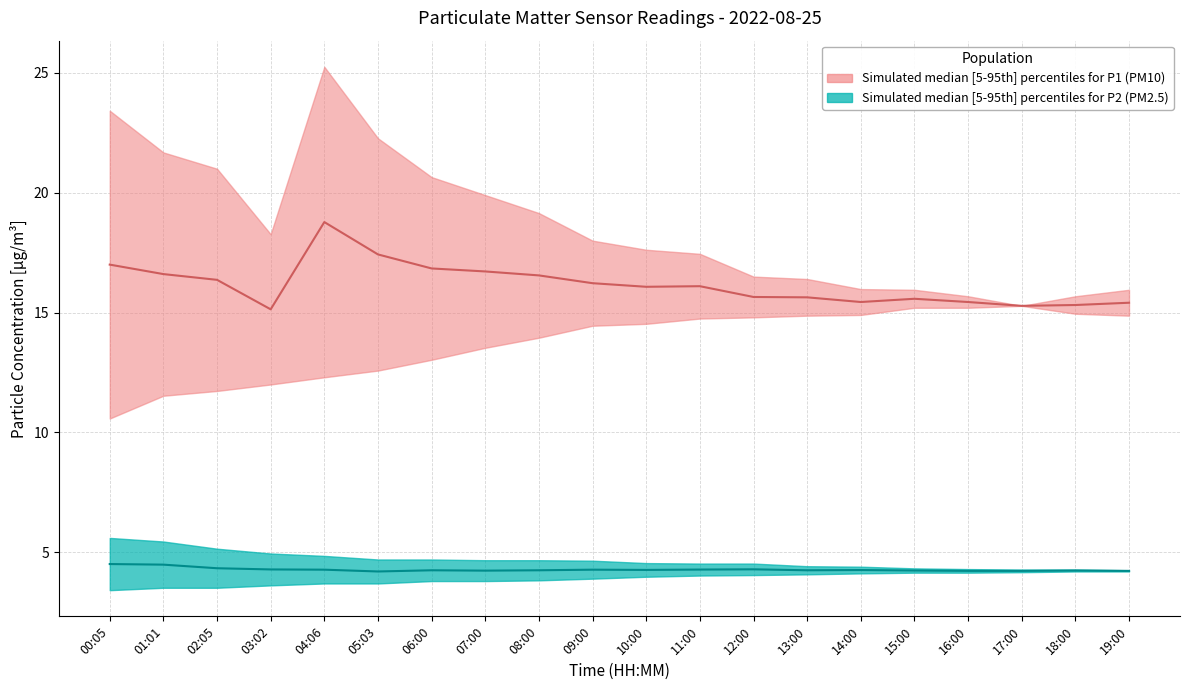

Is the value of P1 median at 11:00 greater than the value of P2 median at 00:05?

Yes